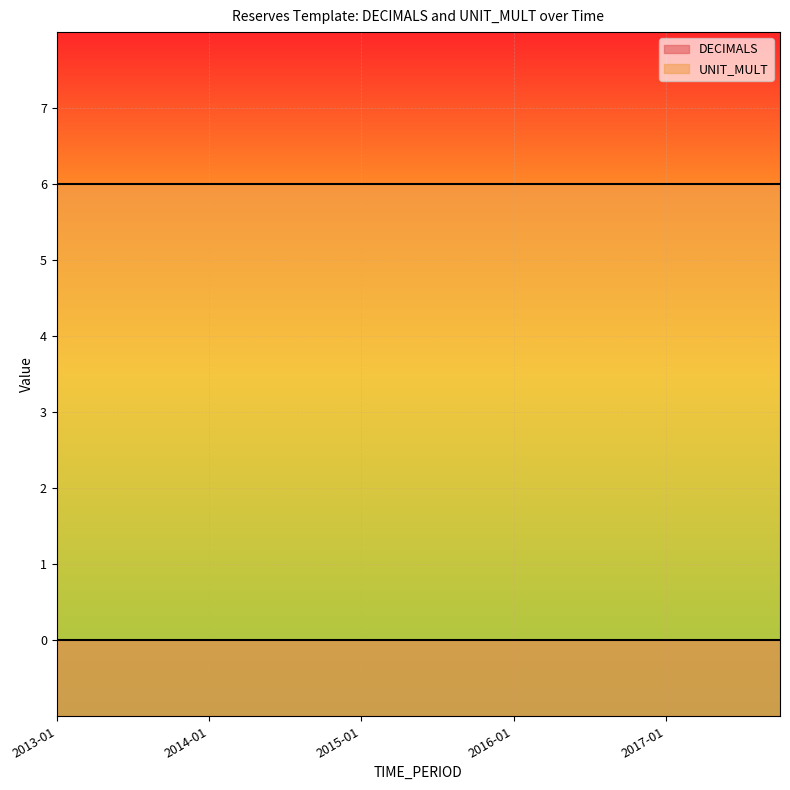

Rank the series by their average value, from lowest to highest.

DECIMALS, UNIT_MULT